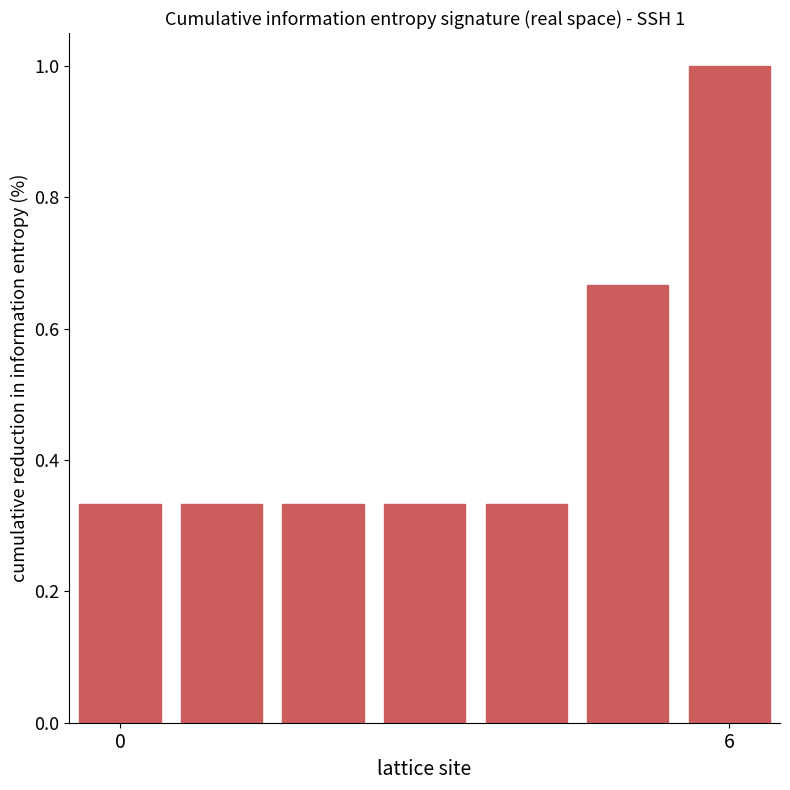

What is the average value?

0.5